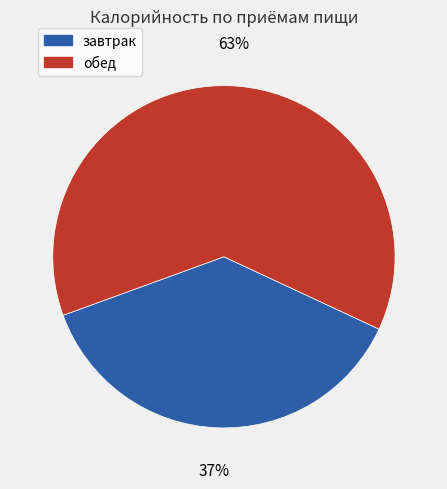

Which slice is the largest?

обед